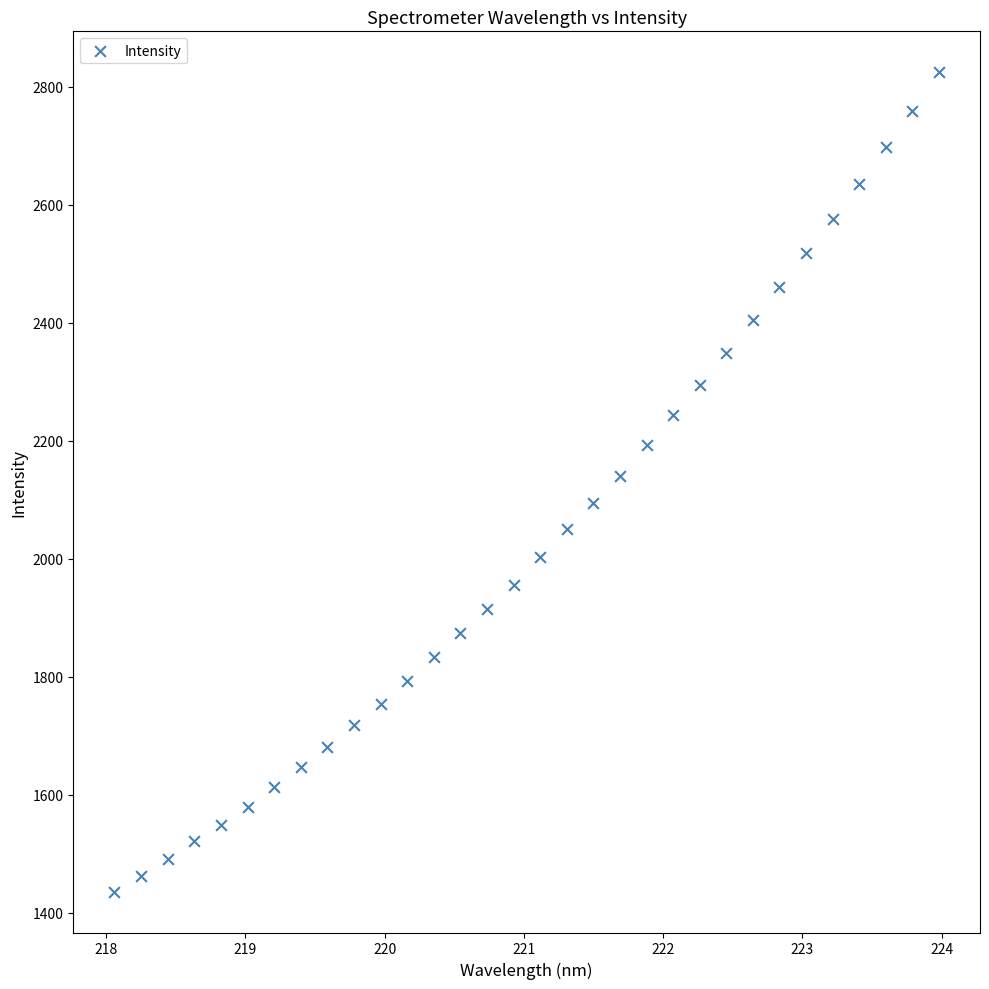

What is the range of X values (max minus min)?

5.9